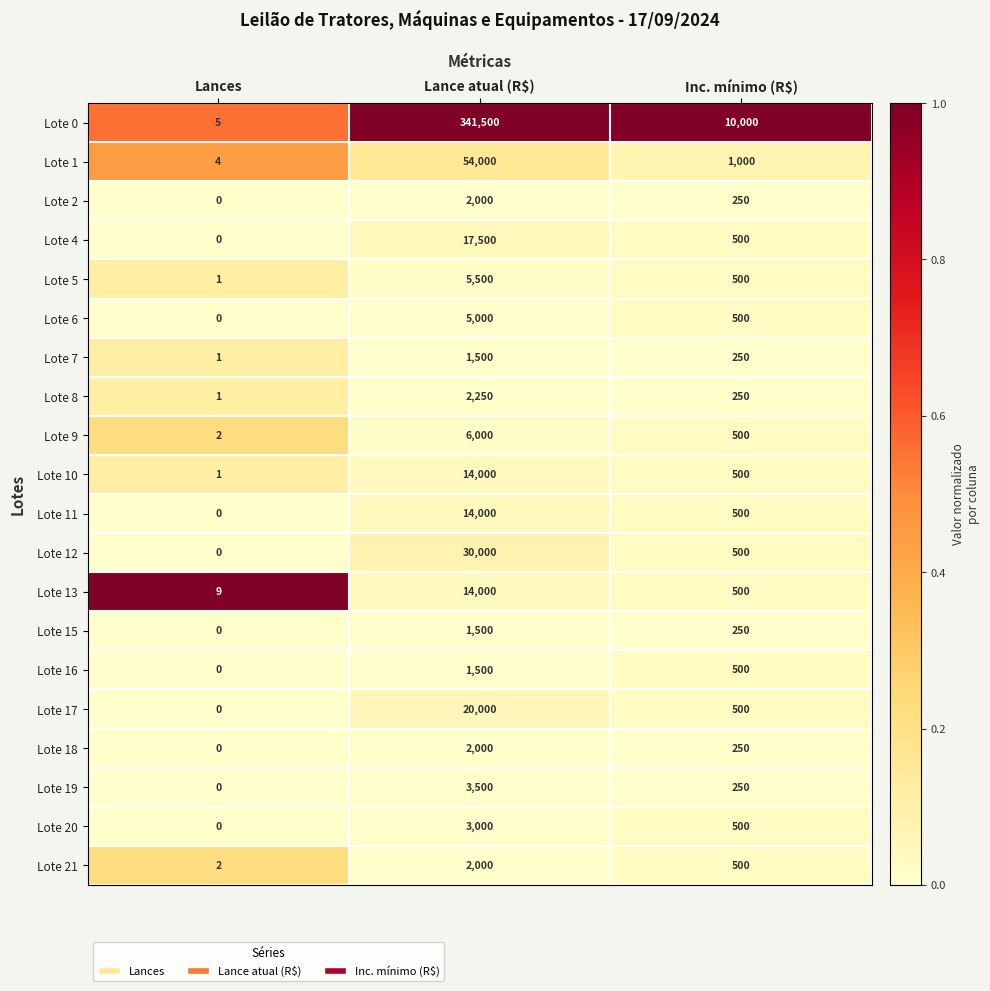

Which series changed the most between Lances and Inc. mínimo (R$)?

Lote 0